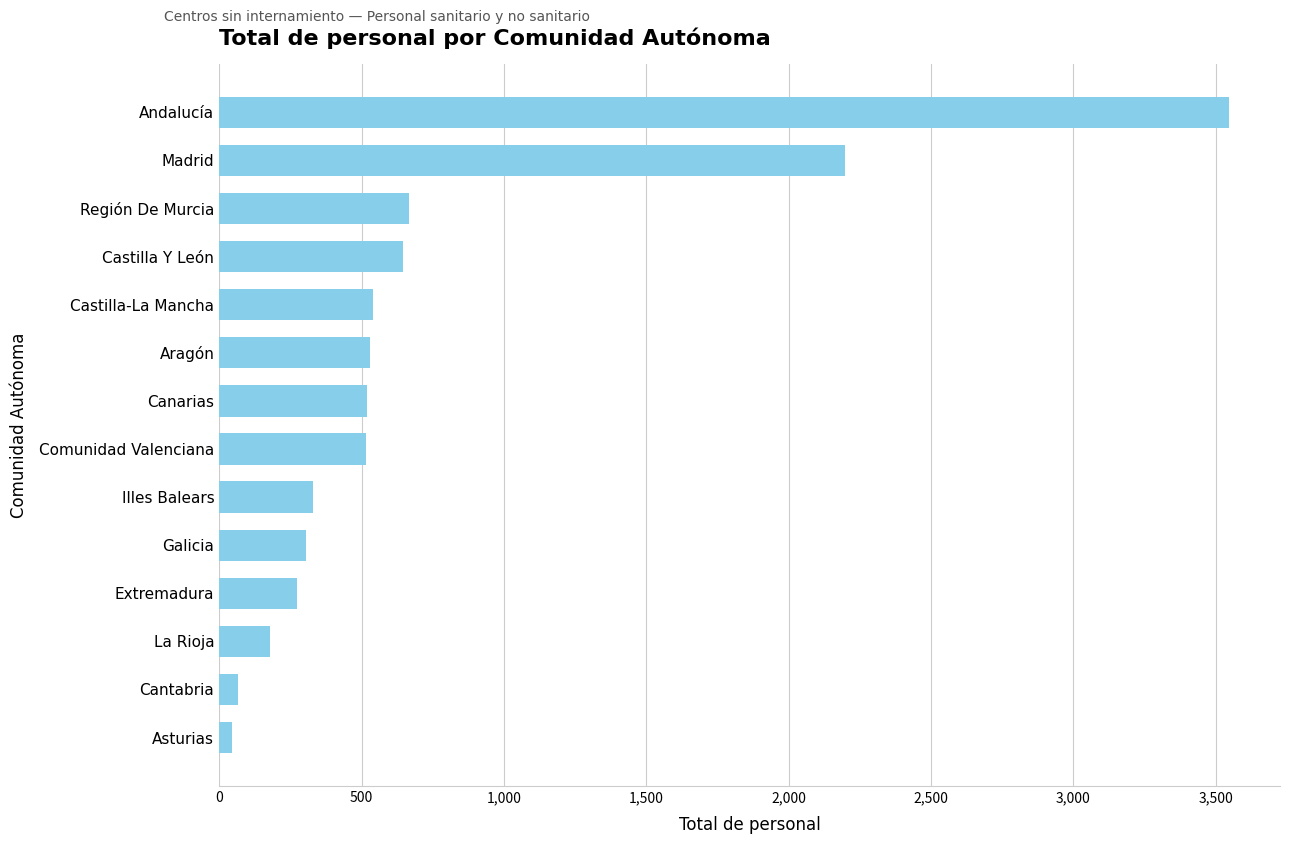

At which label is the value closest to 1796?

Madrid